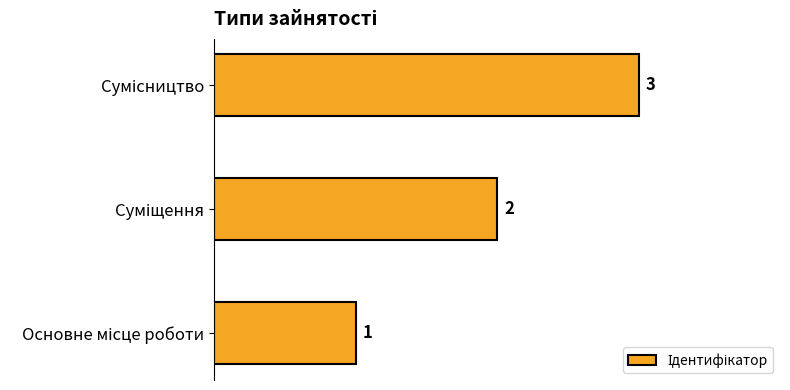

How many values are between 1 and 3?

3